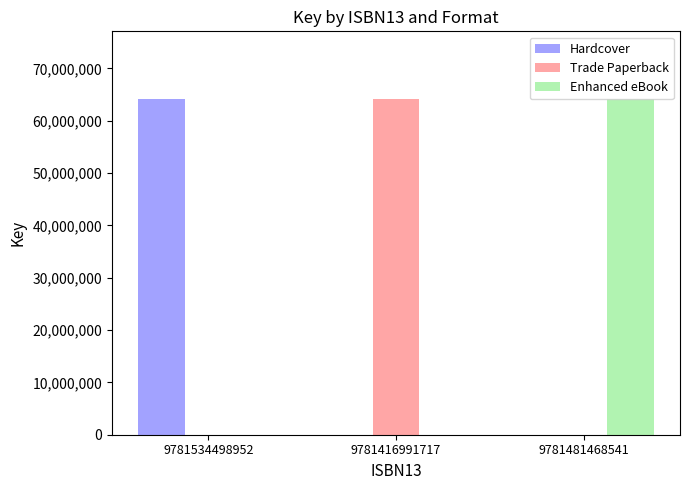

What is the total value across all series at 9781534498952?

64246722